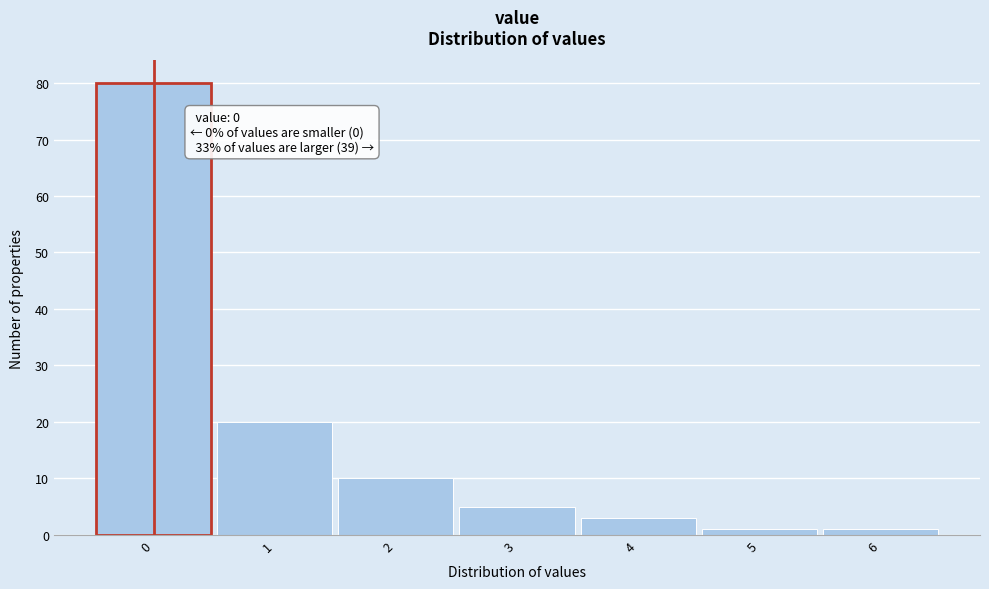

Over which range of the x-axis is the bar tallest?

-0.5 to 0.5